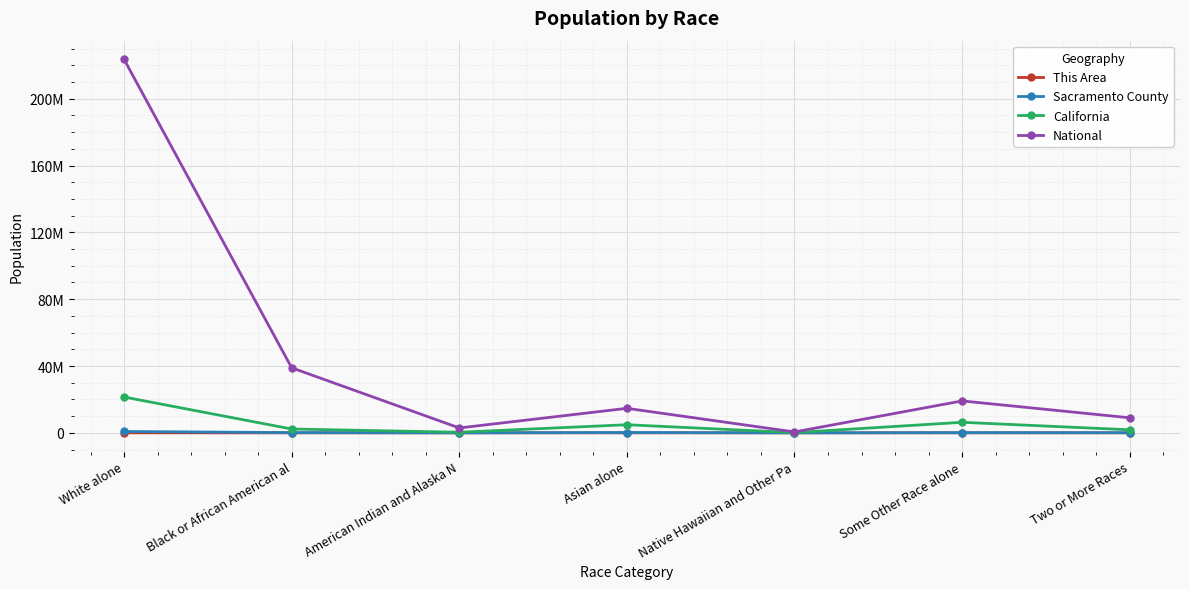

Where does the This Area series first go above 164?

White alone